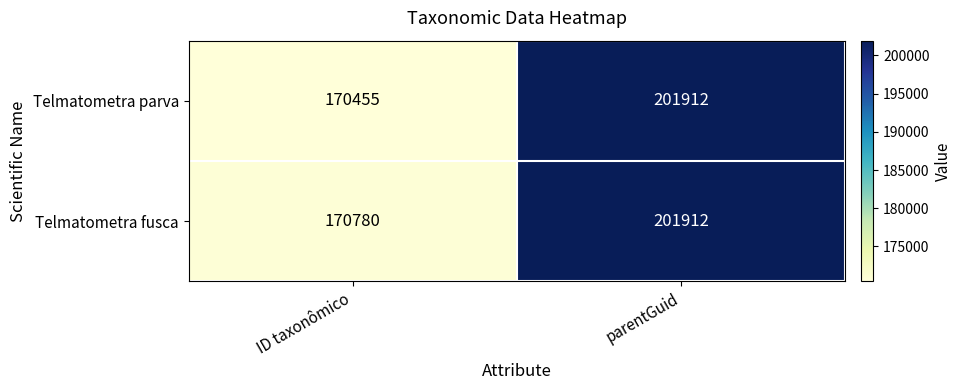

The Telmatometra parva series shows 201912 at parentGuid. True or false?

True